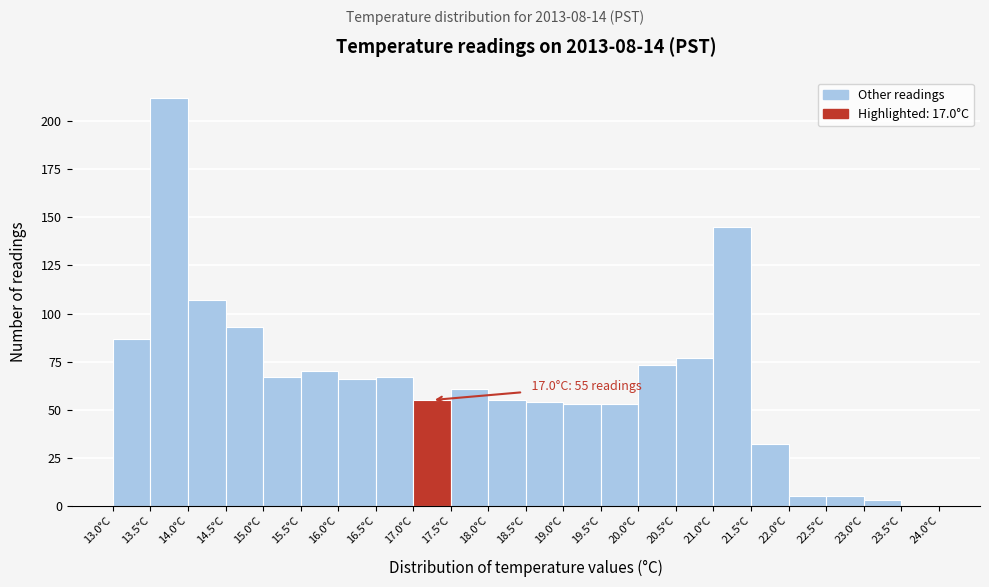

Which range on the x-axis has the tallest bar?

13.5 to 14.0